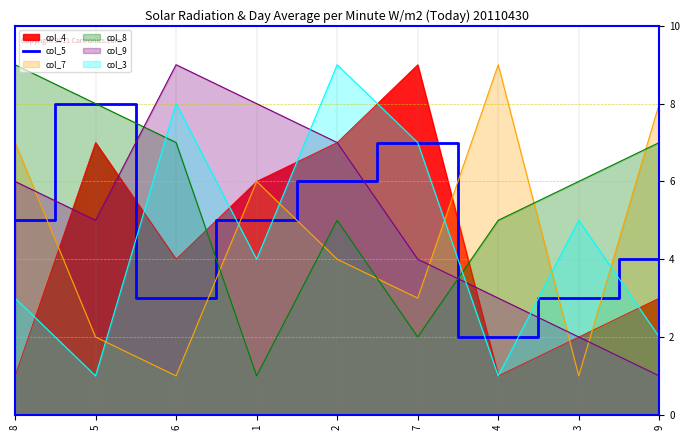

What position from the left is 7?

6